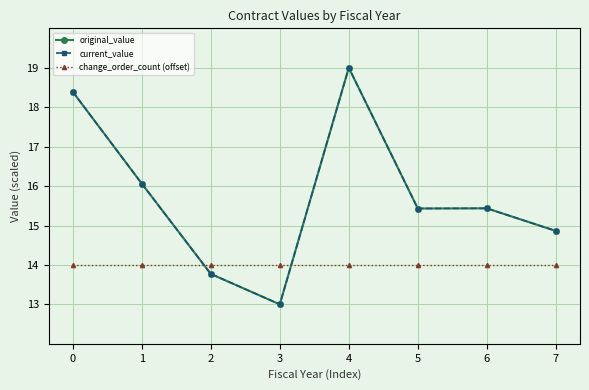

Is the value of current_value at 7 greater than the value of original_value at 6?

No